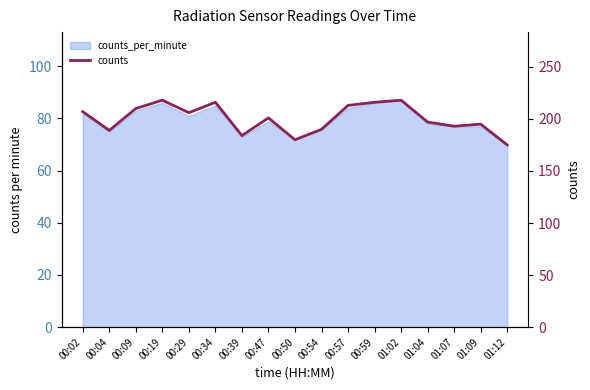

Read the value at 00:29, to the nearest 5.

205